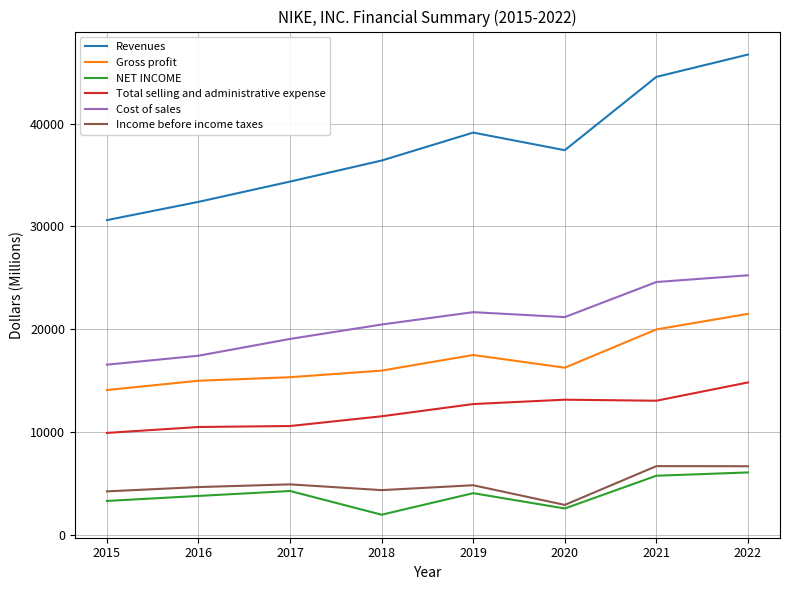

Where is the first local maximum for Revenues?

2019